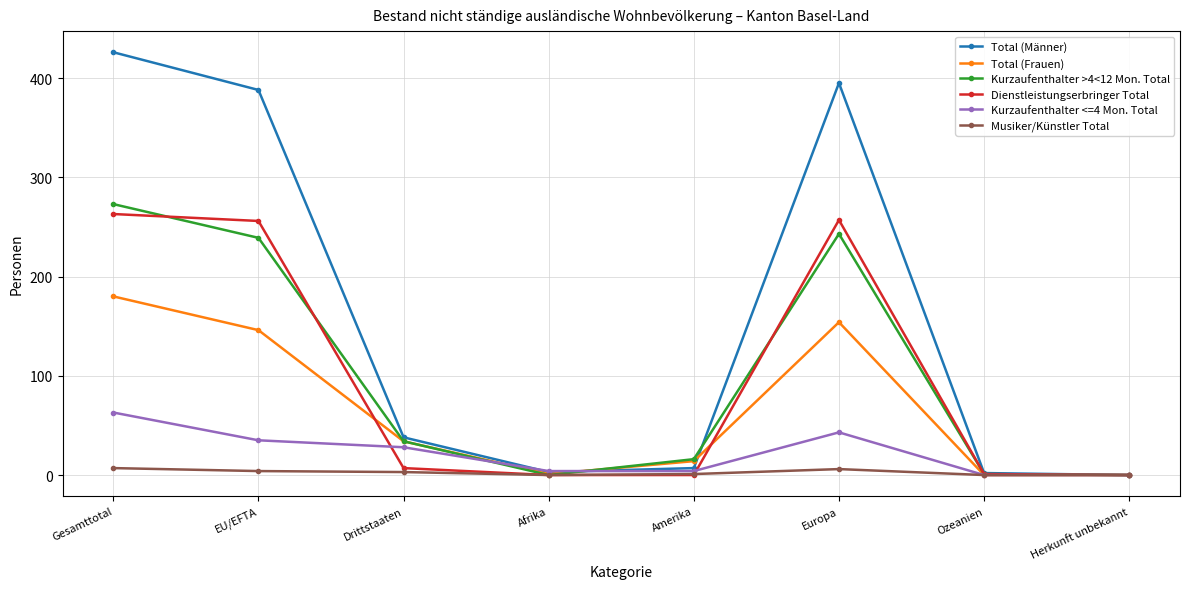

Is the value of Total (Frauen) at EU/EFTA greater than the value of Kurzaufenthalter >4<12 Mon. Total at Ozeanien?

Yes